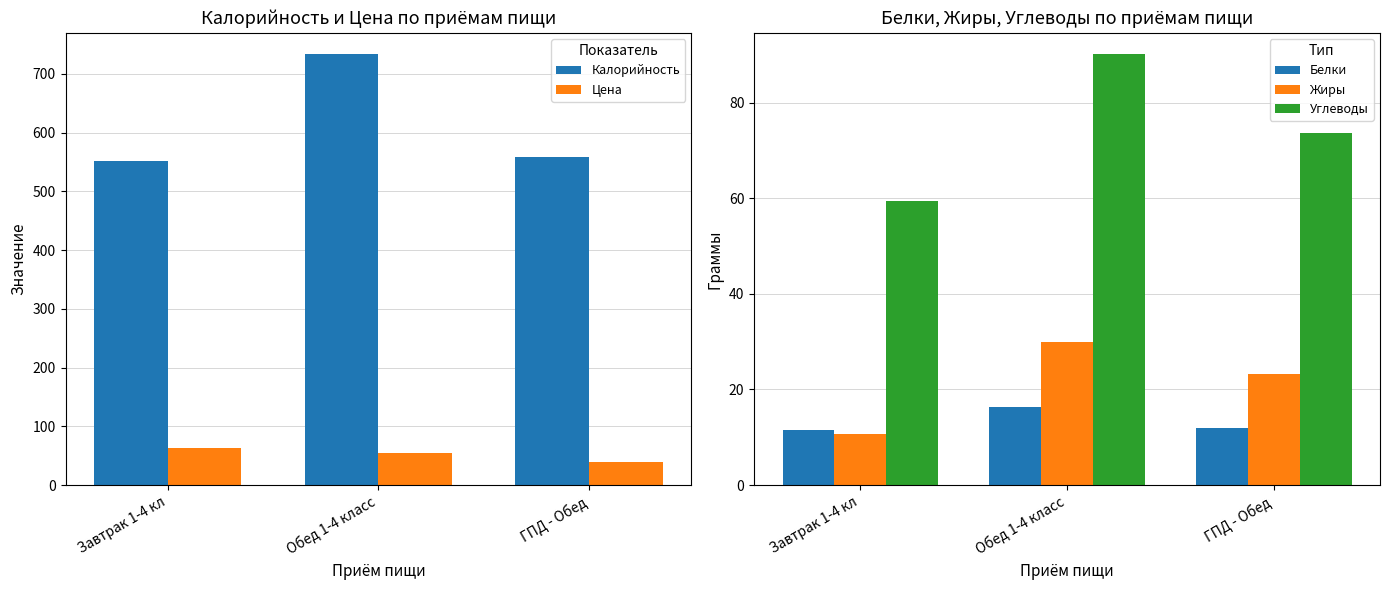

The value of Цена at Завтрак 1-4 кл is 63.2. True or false?

True